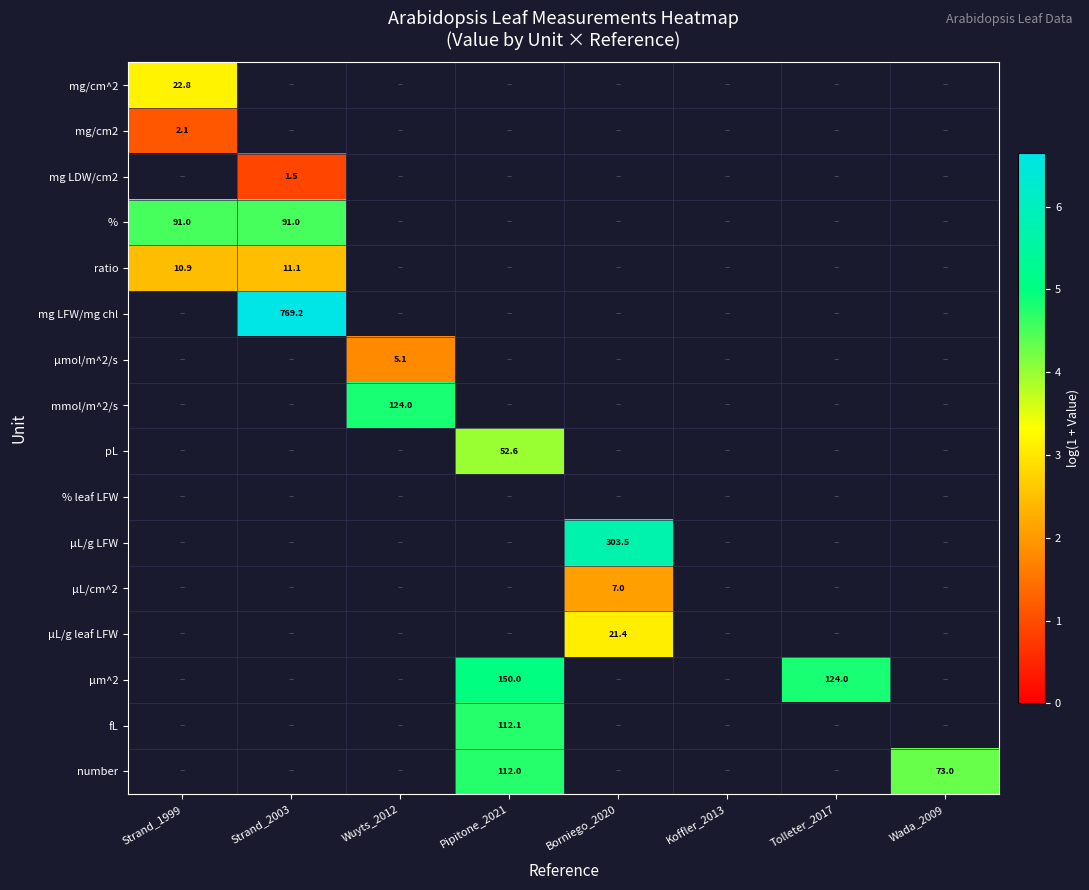

Between Wada_2009 and Wuyts_2012, which is larger?

Wuyts_2012